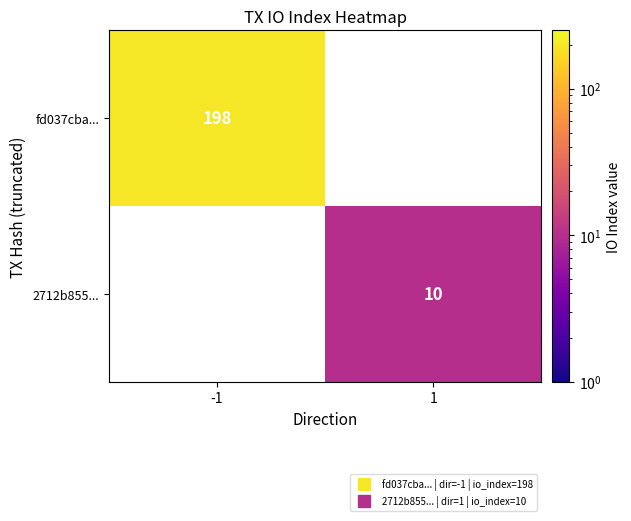

Read the 2712b855... value at 1.

10.0